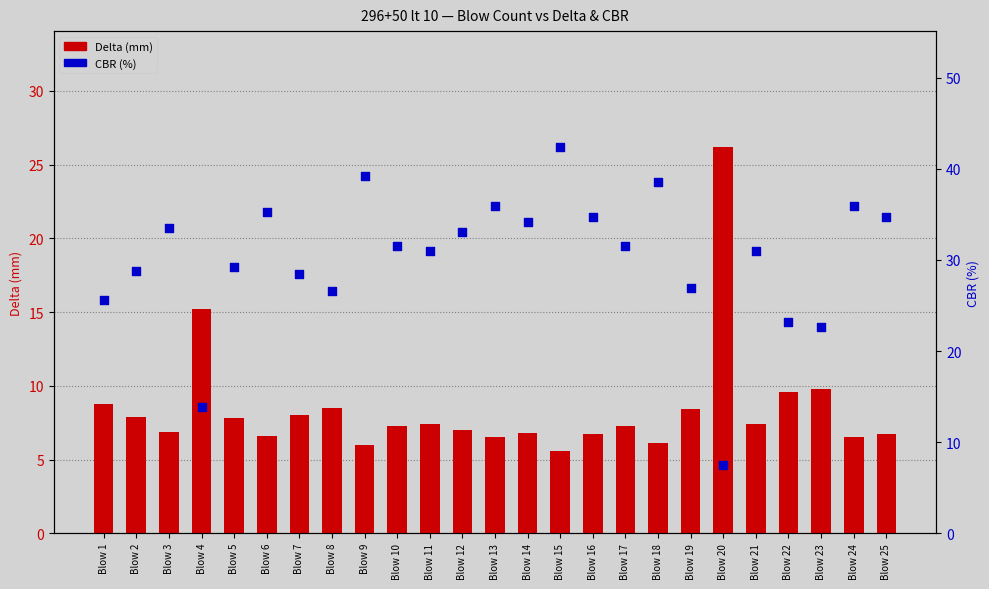

What is the total value across all series at Blow 23?

32.5